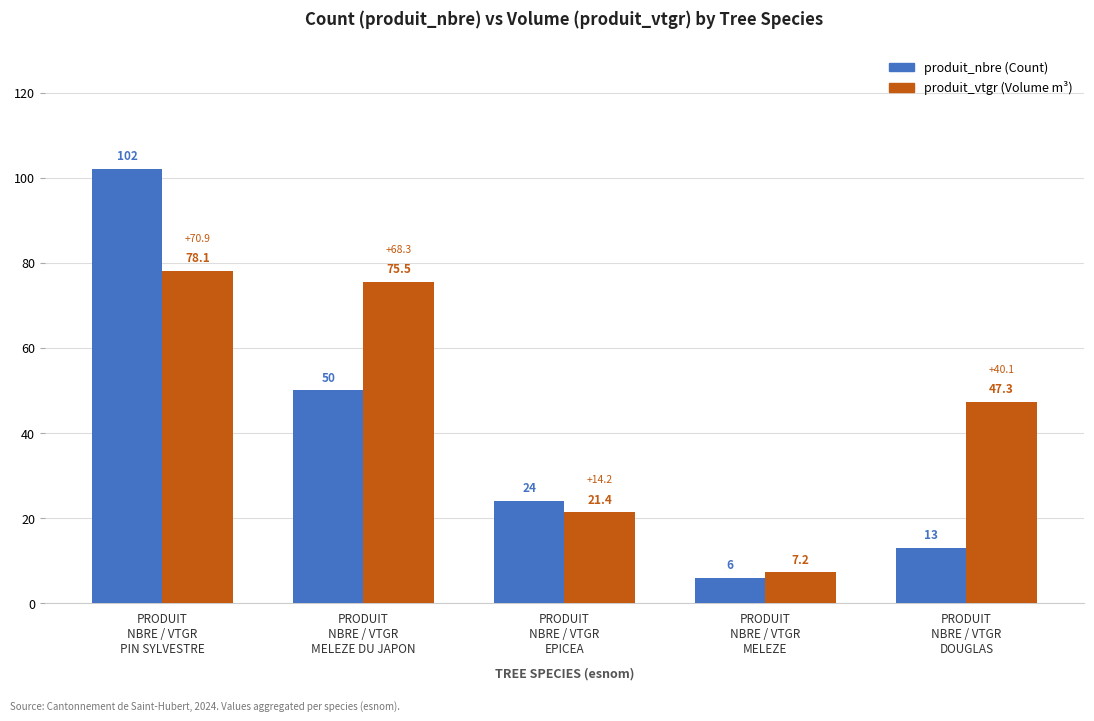

What is the smallest value displayed?

6.0